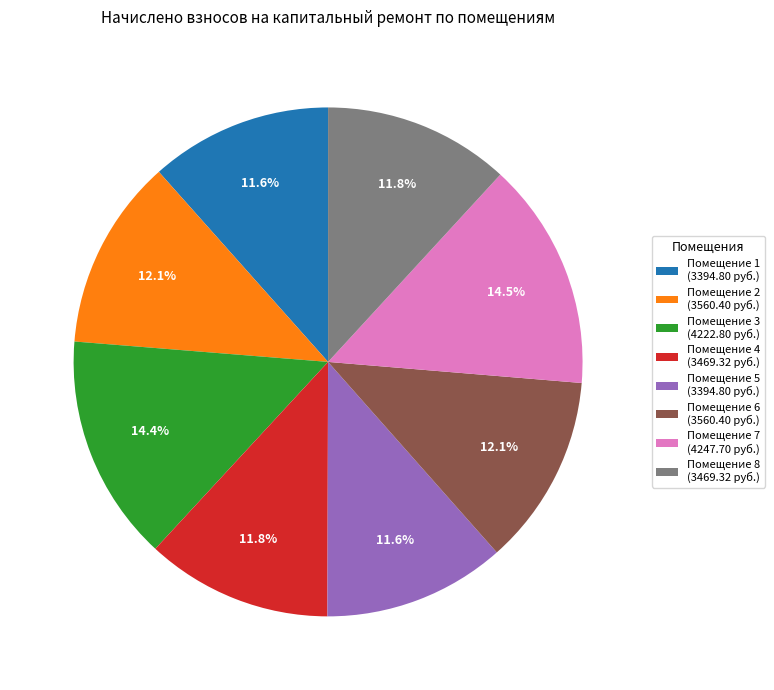

Does Помещение 1 (3394.80 руб.) represent more than half of the total?

No